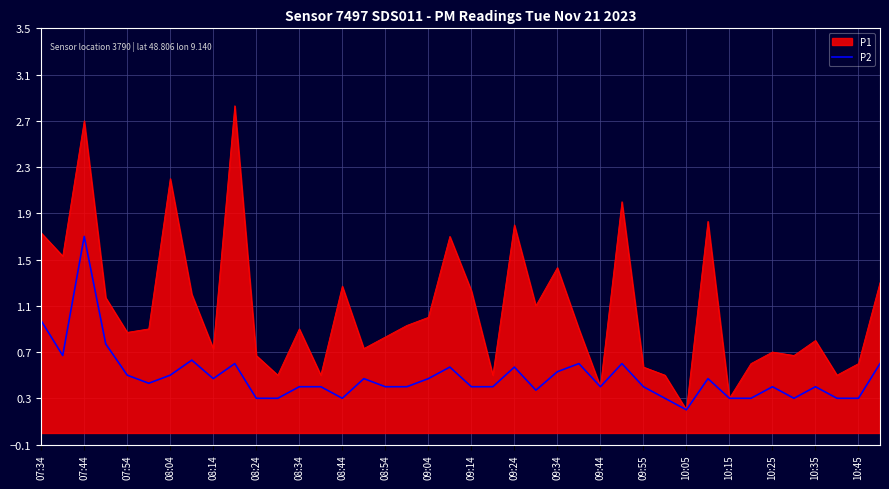

What is the maximum value shown in the chart?

2.8